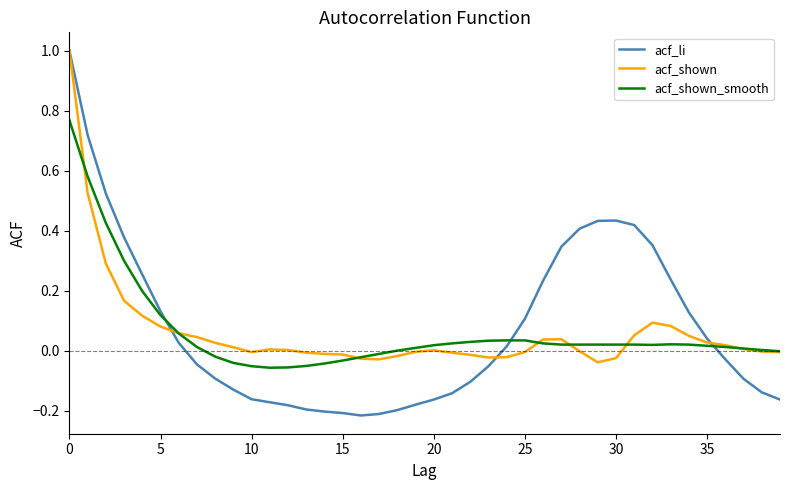

Which series has the largest range (max minus min)?

acf_li